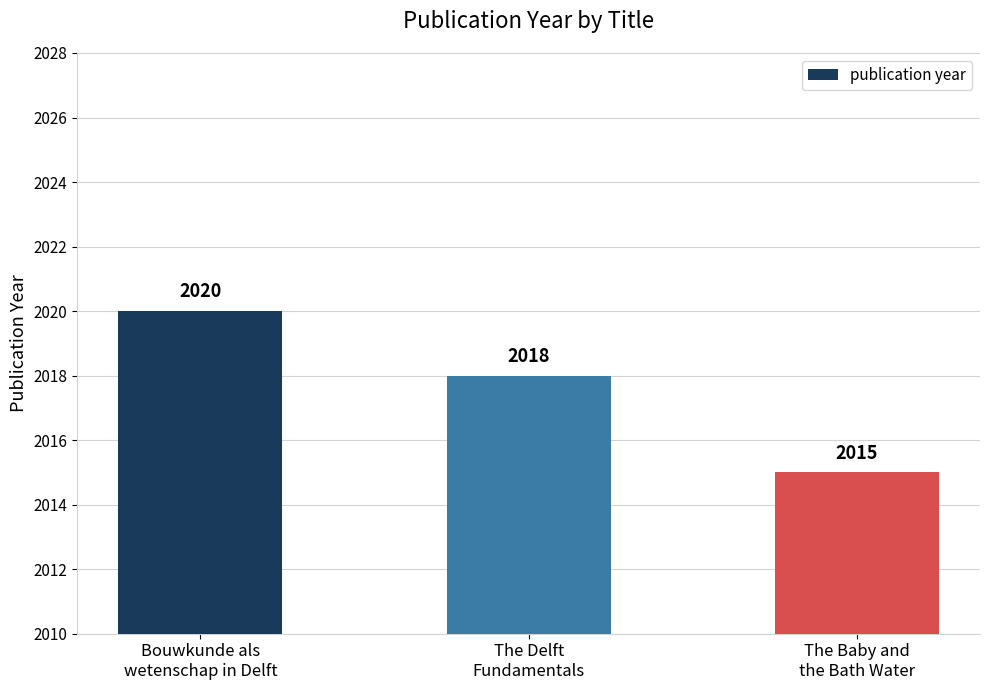

Reading right to left, extract all data points from this chart.

The Baby and
the Bath Water=2015	The Delft
Fundamentals=2018	Bouwkunde als
wetenschap in Delft=2020